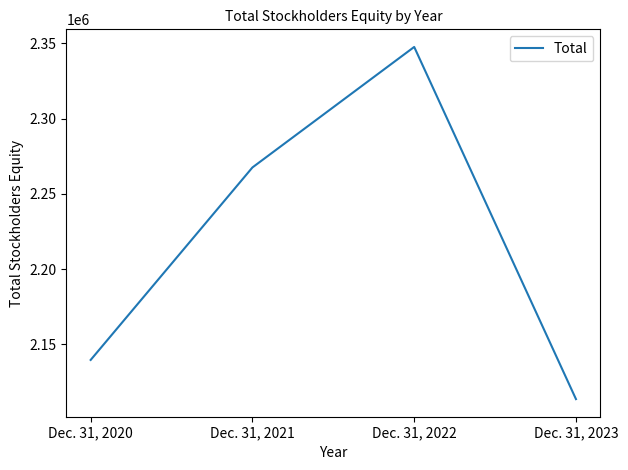

Between Dec. 31, 2021 and Dec. 31, 2020, which is larger?

Dec. 31, 2021